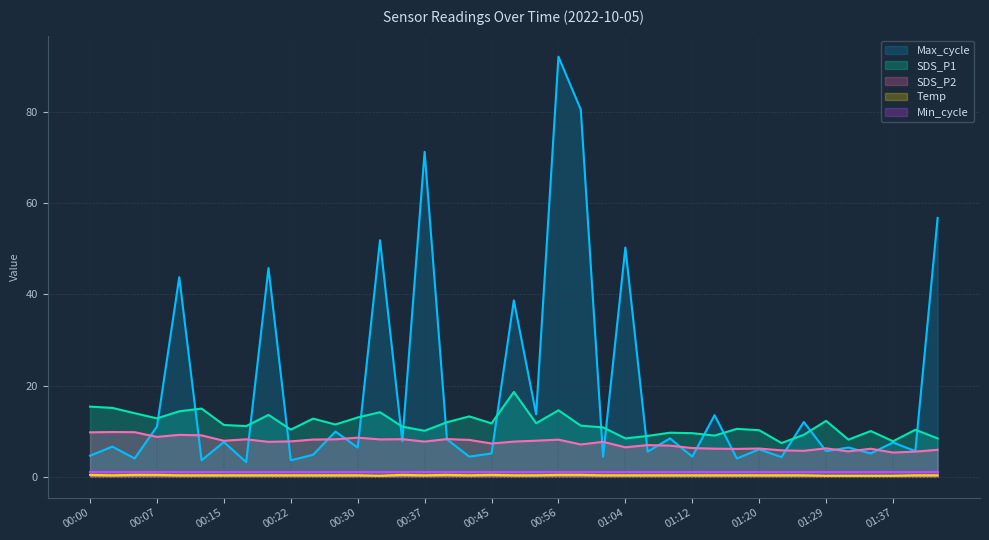

Which series has the widest spread of values?

Max_cycle